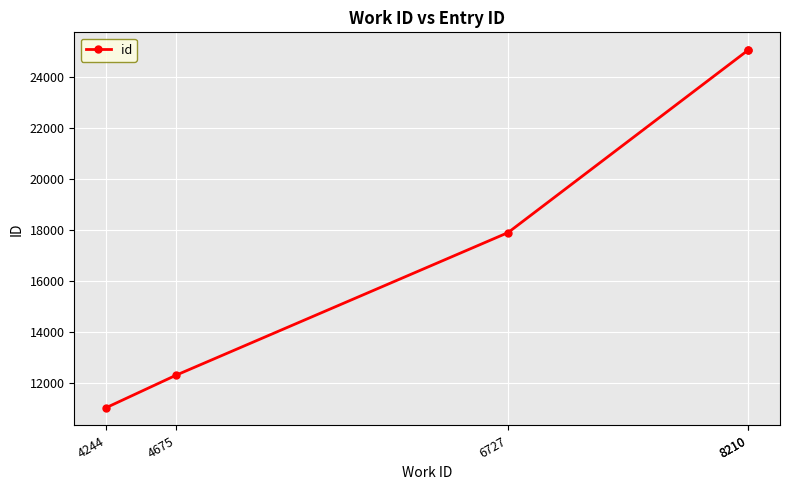

What is the difference between the values at 6727 and 8210?

7152